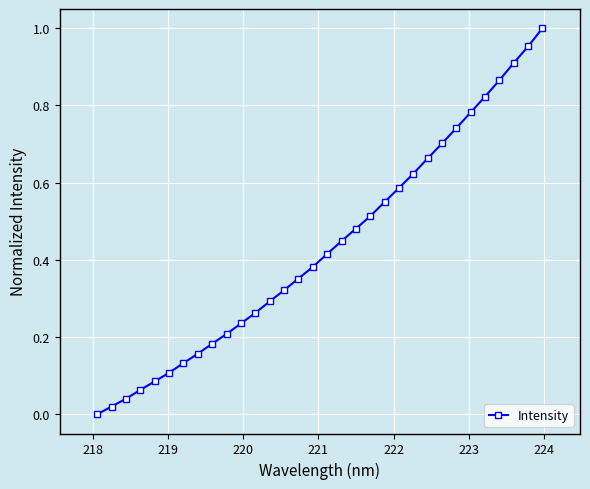

Count the number of values greater than 0.

31